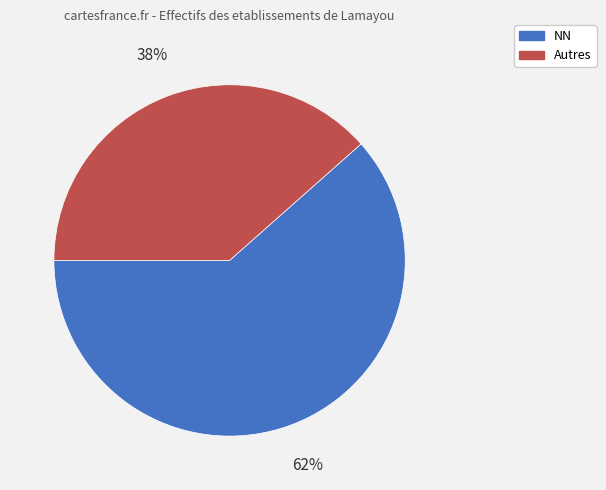

To the nearest percent, what is the average slice percentage?

50%